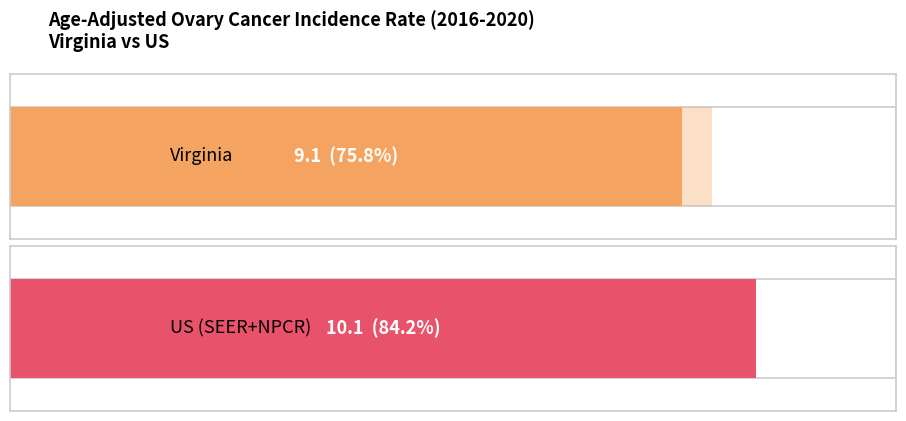

Reading left to right, transcribe all the data shown in this chart.

Age-Adjusted Incidence Rate: Virginia=9.1	US (SEER+NPCR)=10.1
Lower 95% CI: Virginia=8.8	US (SEER+NPCR)=10.0
Upper 95% CI: Virginia=9.5	US (SEER+NPCR)=10.1